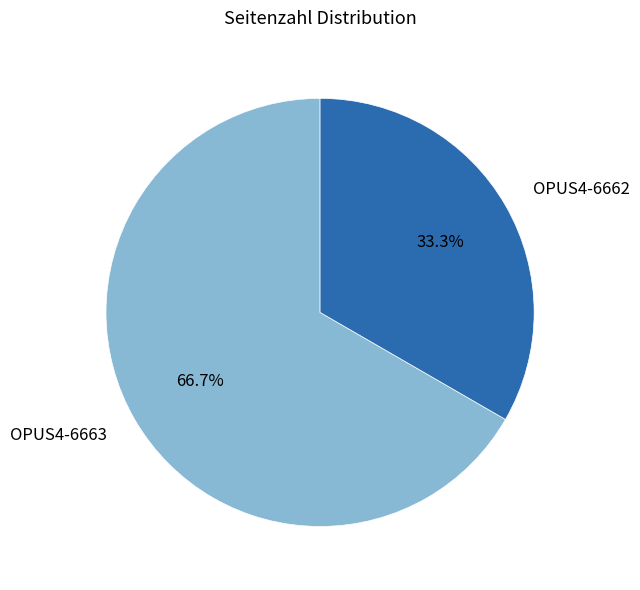

Count the number of slices in the pie.

2